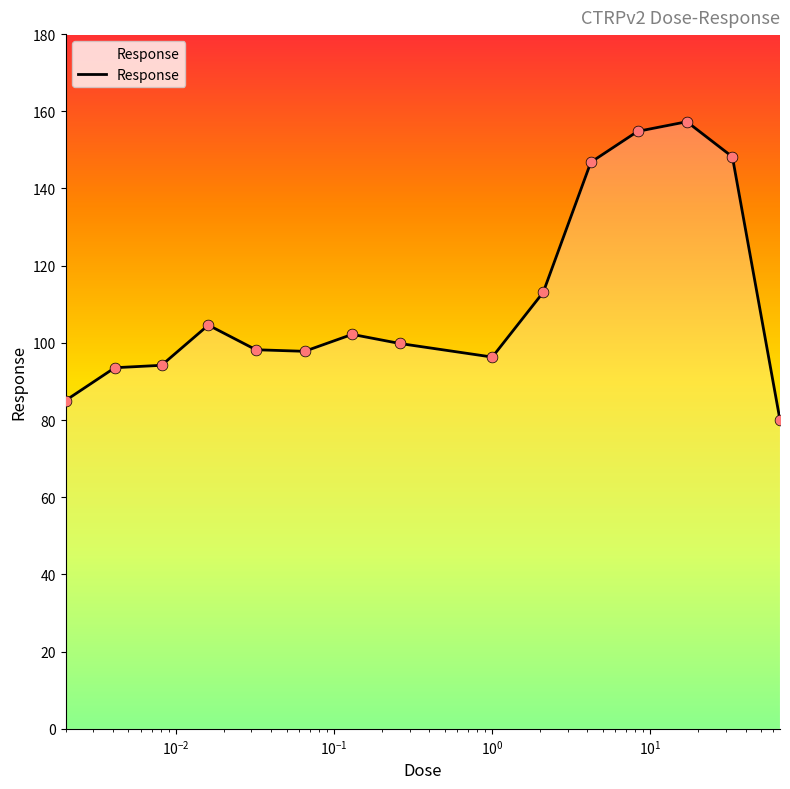

What is the smallest value displayed?

80.0